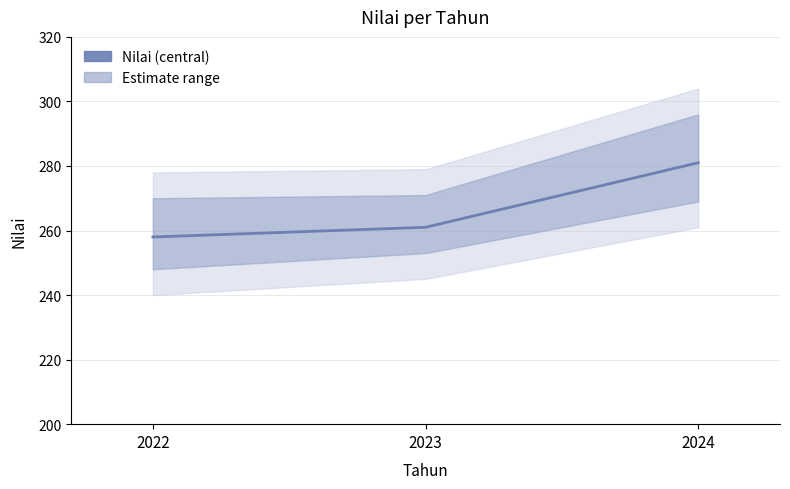

Does the chart display data point markers on the line(s)?

No